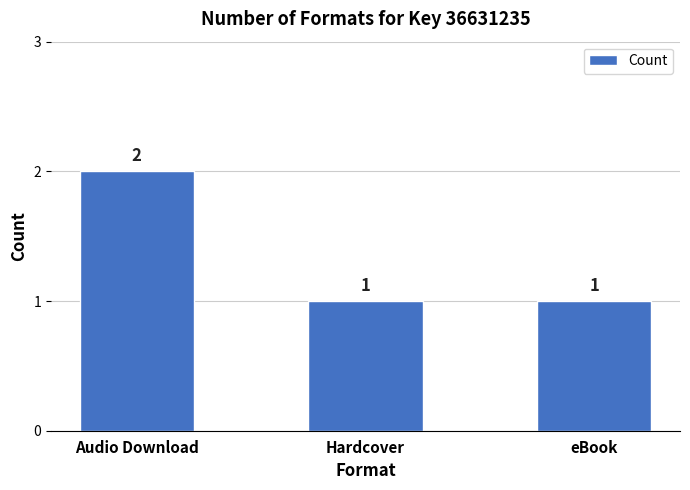

What is the label of the 1st bar from the right?

eBook